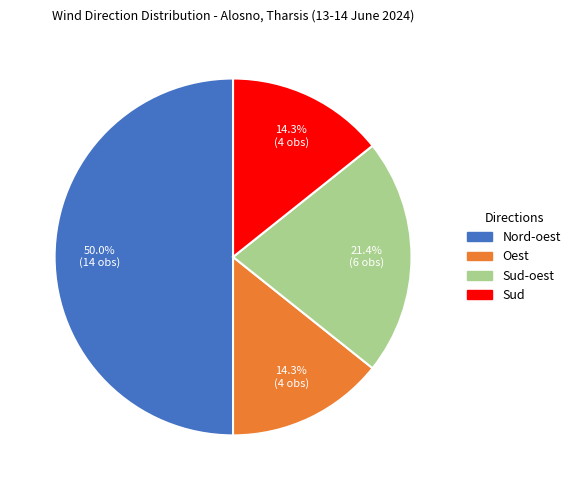

Approximately how many times larger is the value at Sud compared to Sud-oest?

0.7